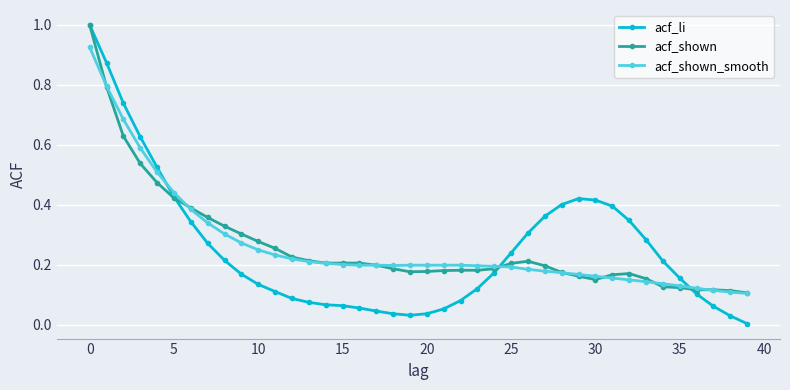

What is the highest value of the acf_shown series?

1.0